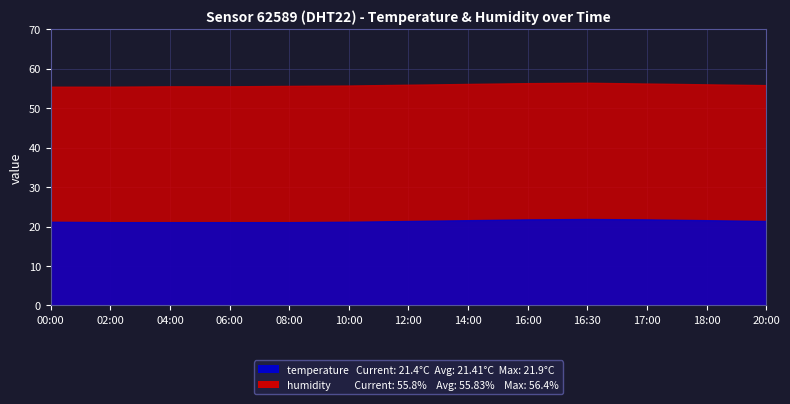

Where is temperature nearest to the value 21?

02:00